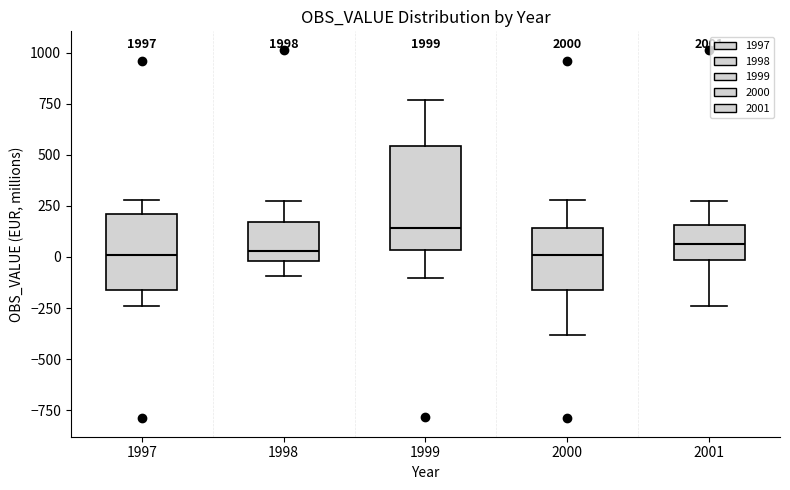

Which box is the tallest, from its lower edge to its upper edge?

1999